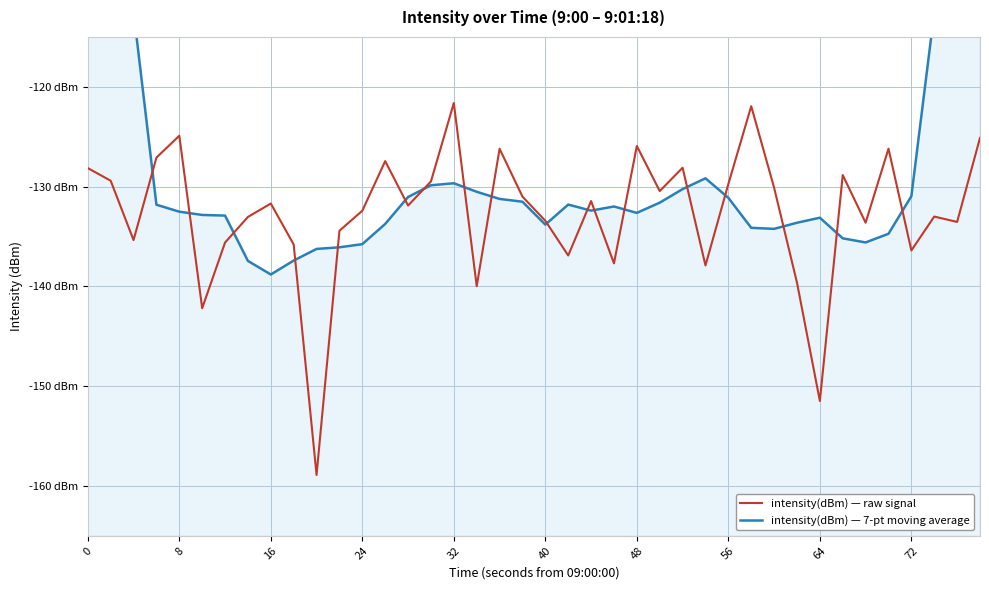

Which series has the largest total across all categories?

intensity(dBm) — 7-pt moving average